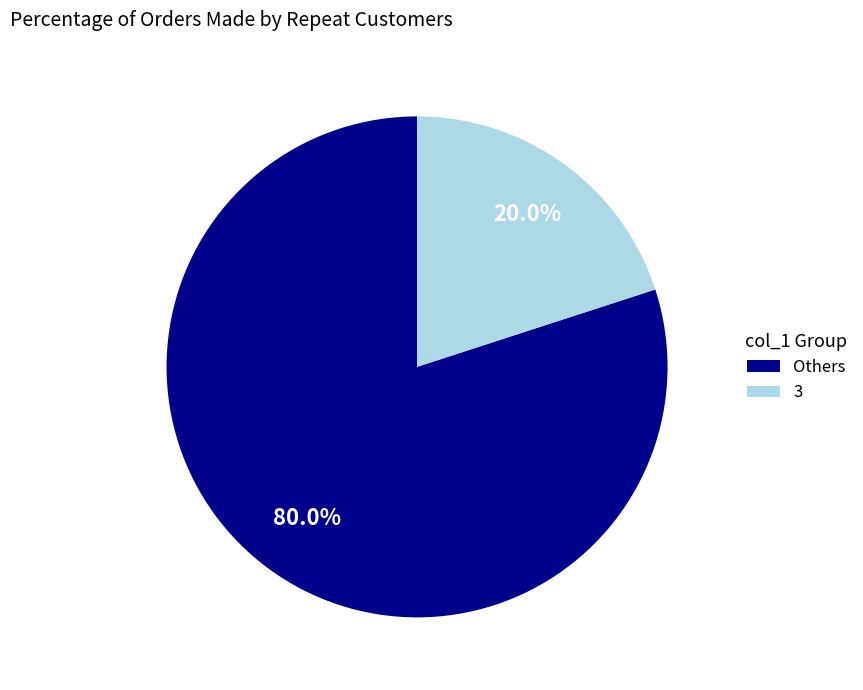

Which category has the smallest portion of the pie?

3